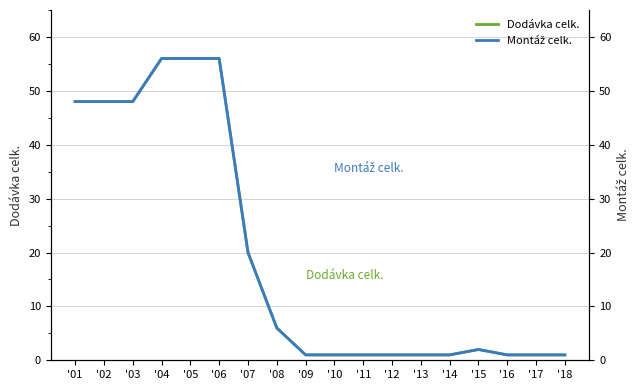

Where is the first local maximum for Montáž celk.?

'15